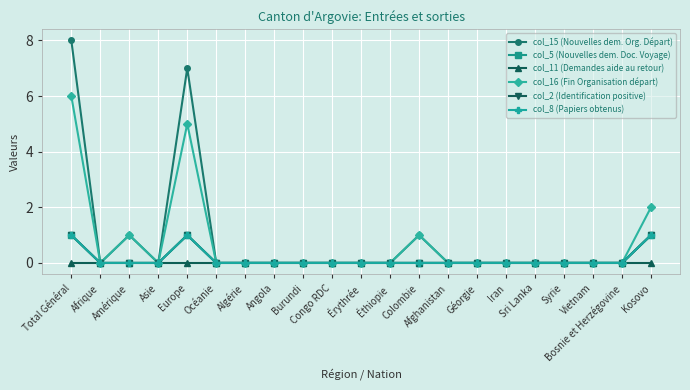

True or false: col_2 (Identification positive) and col_11 (Demandes aide au retour) cross at least once.

False